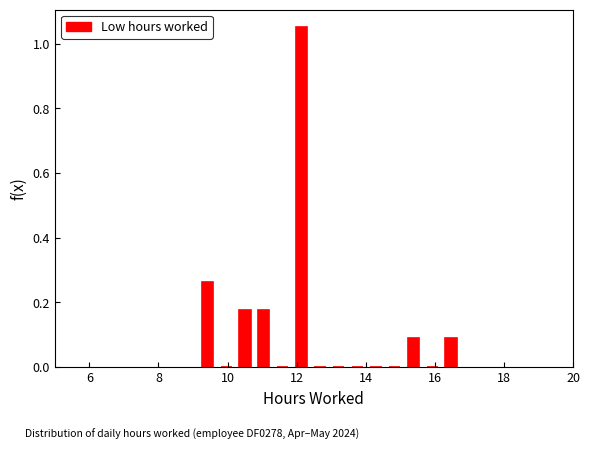

Around what value on the x-axis is the tallest bar? Give the approximate position of its centre, as read against the axis.

12.2